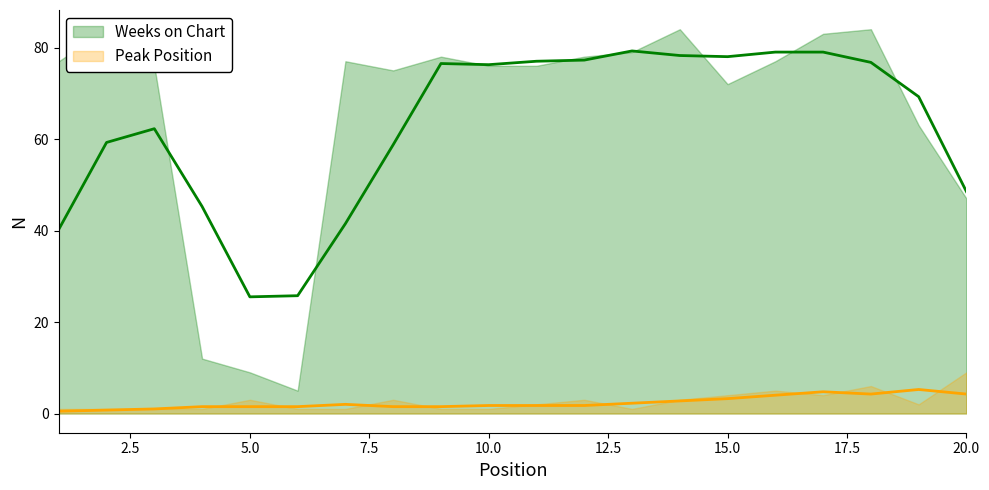

True or false: Peak Position and Weeks on Chart cross at least once.

False